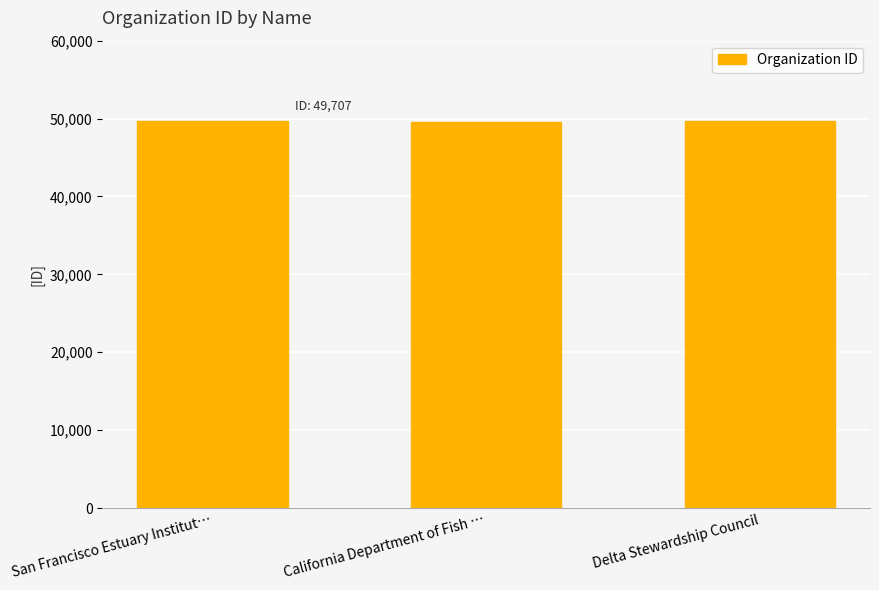

Is it true that the value at Delta Stewardship Council is 49646?

True